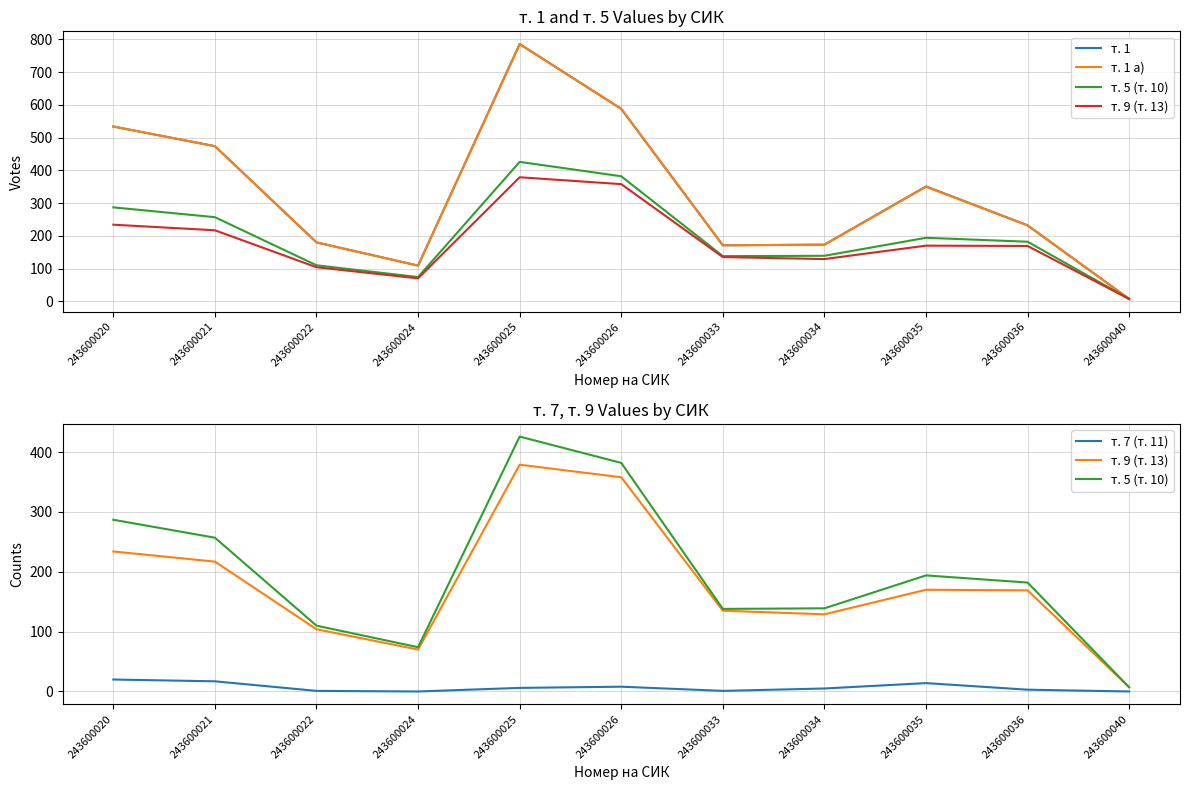

True or false: т. 7 (т. 11) and т. 5 (т. 10) intersect in this chart.

False